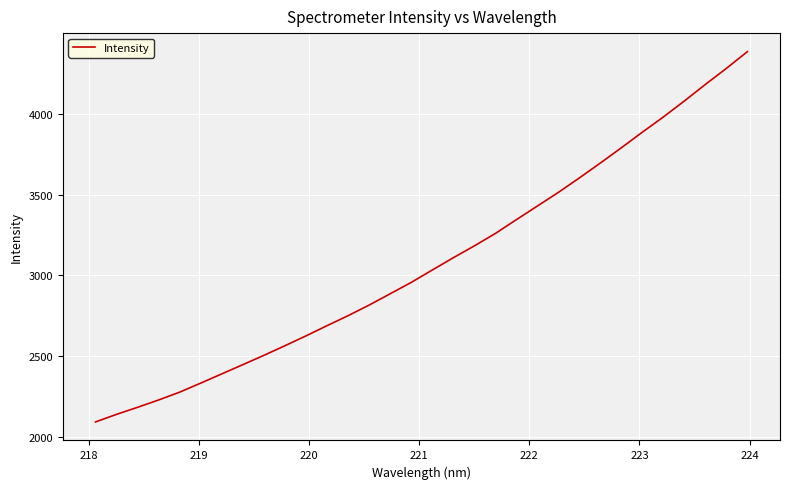

What is the difference between the maximum and minimum values?

2293.9